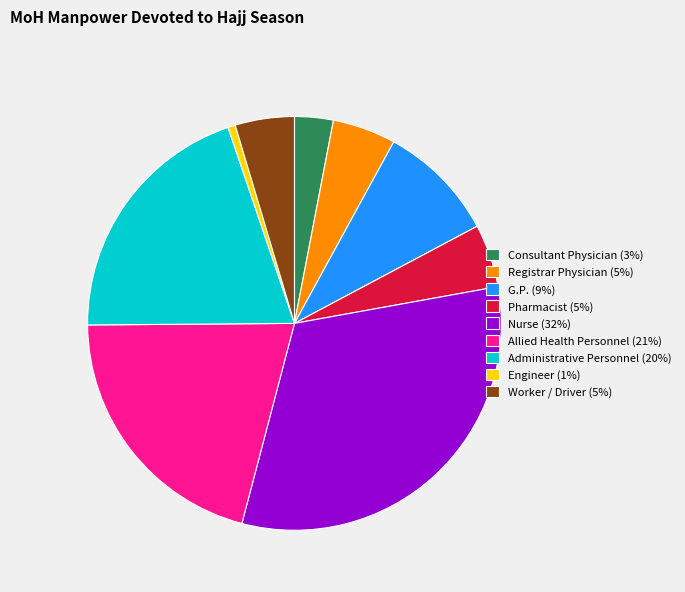

Between Consultant Physician (3%) and Allied Health Personnel (21%), which is larger?

Allied Health Personnel (21%)